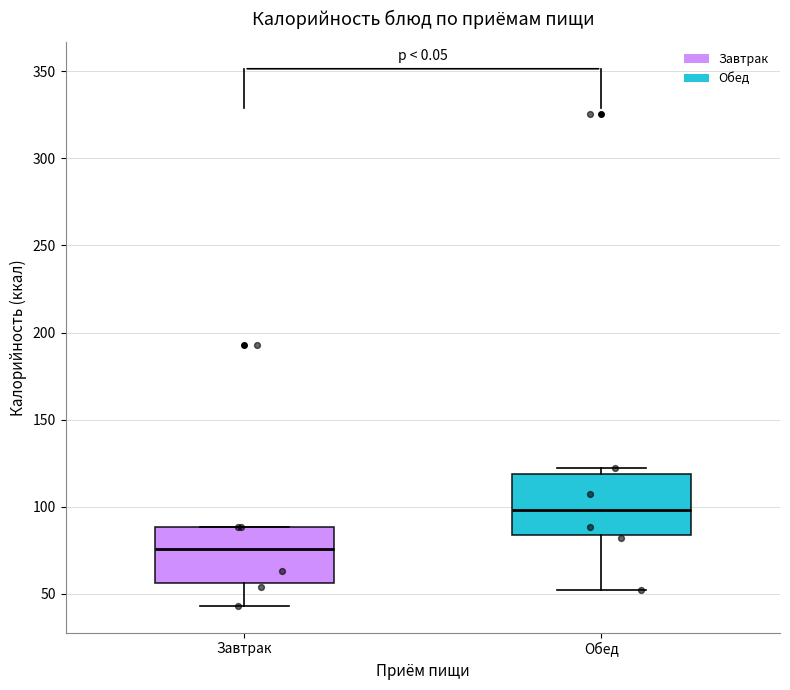

Reading left to right, read every box against the y-axis: the position of its median line, the range the box covers, and the ends of its whiskers. The values are not printed on the chart, so give them approximately, as read against the axis.

Завтрак: median 75, box 55 to 90, whiskers 45 to 90
Обед: median 100, box 85 to 120, whiskers 50 to 120 (just above the box's upper edge)